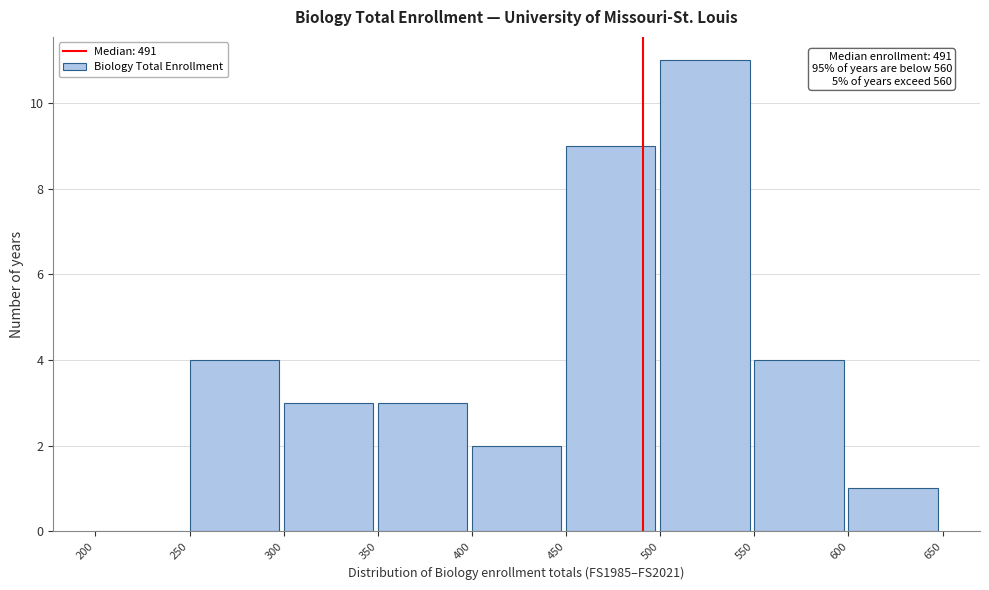

Which range on the x-axis has the tallest bar?

500 to 550